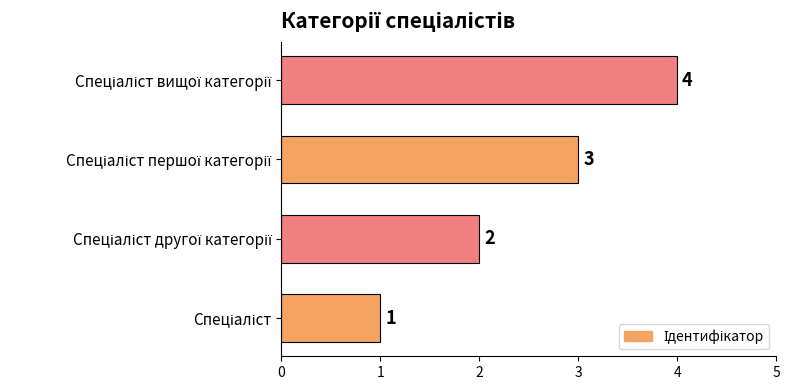

Does the chart contain any negative values?

No